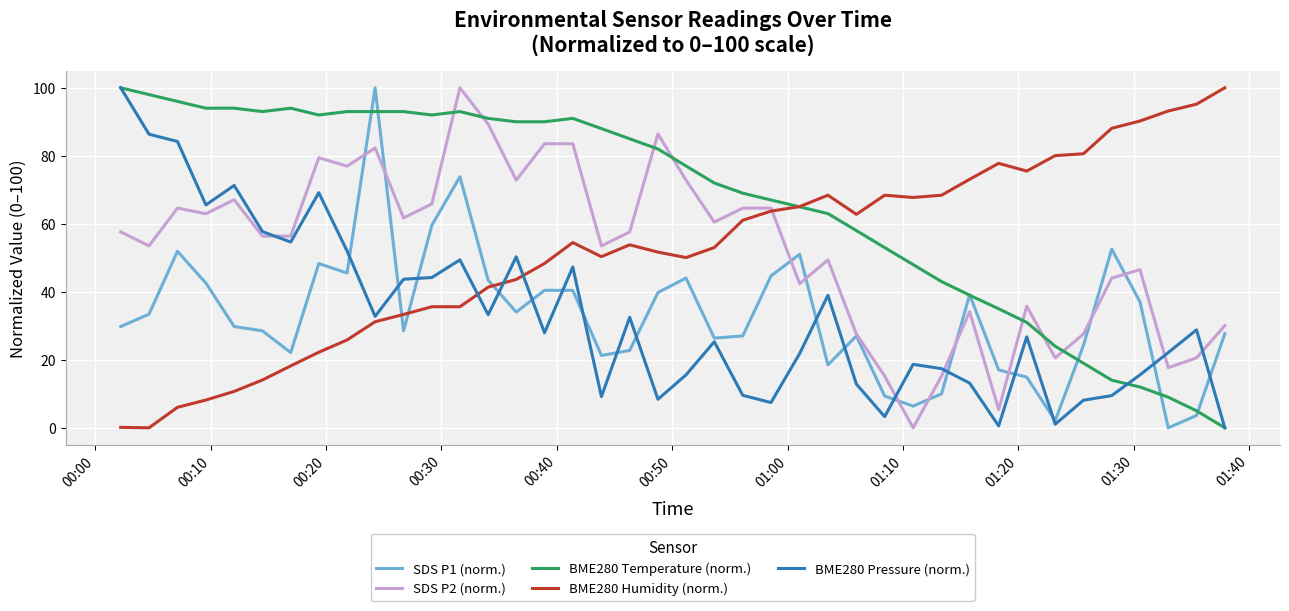

Which series has the largest total across all categories?

BME280 Temperature (norm.)